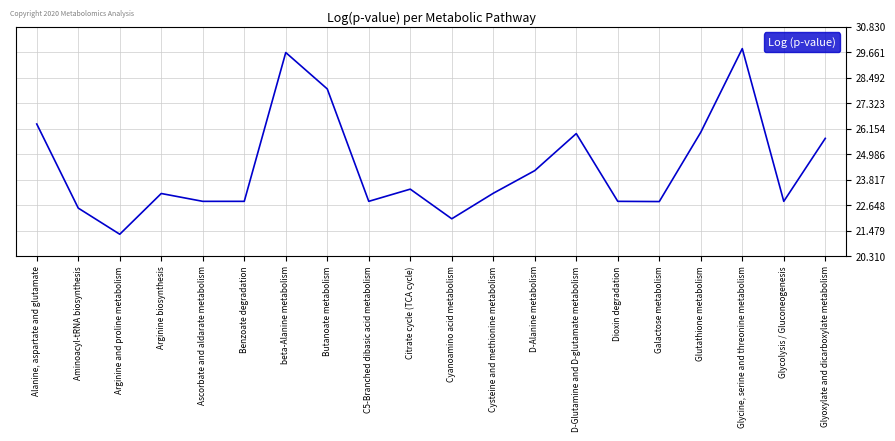

Count the number of data series in this chart.

1